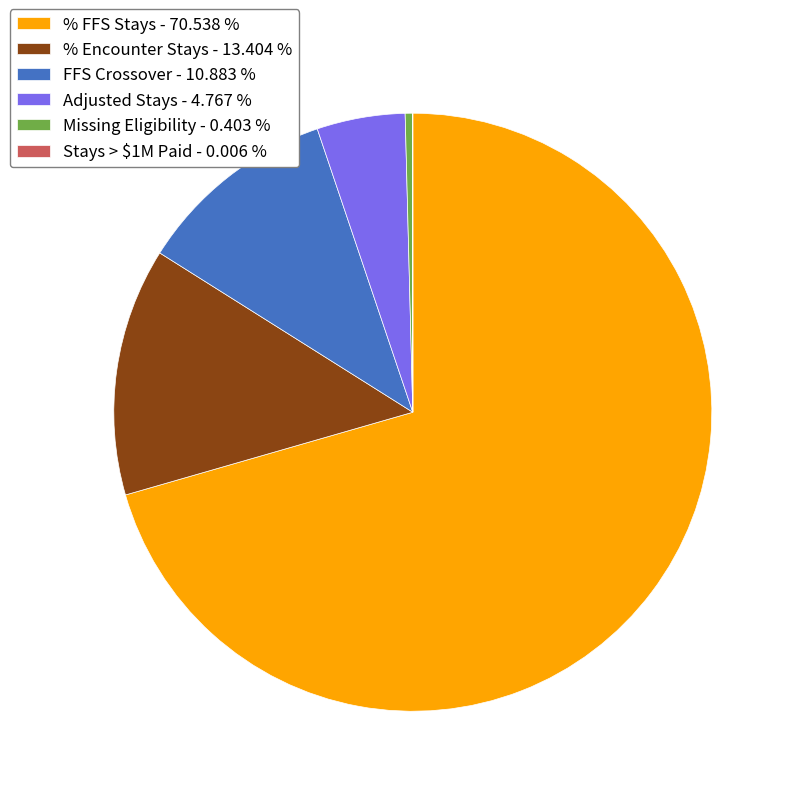

Approximately how many times larger is the value at Adjusted Stays - 4.767 % compared to % Encounter Stays - 13.404 %?

0.4